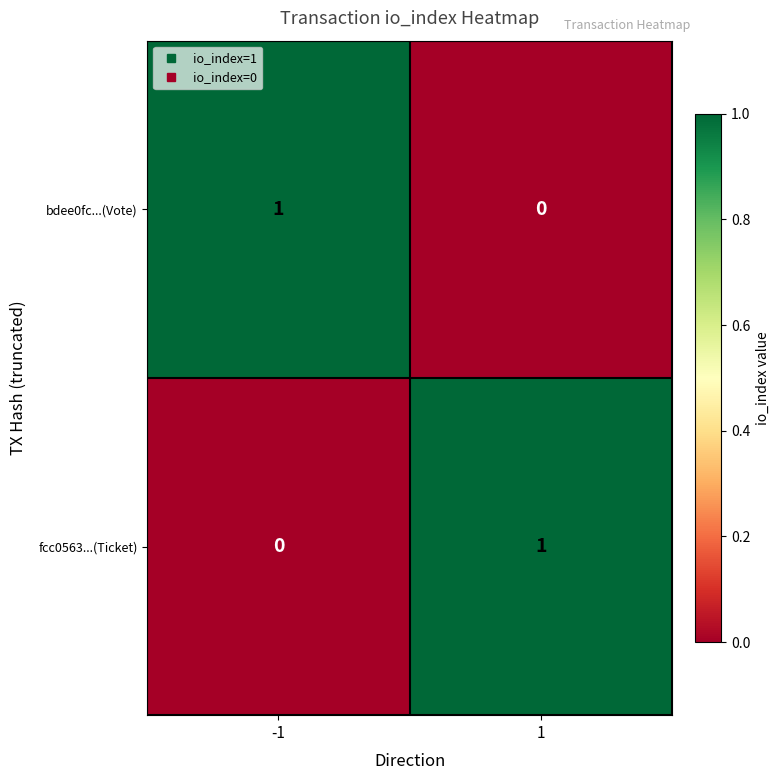

Rank the categories by fcc0563...(Ticket) value from lowest to highest.

-1, 1